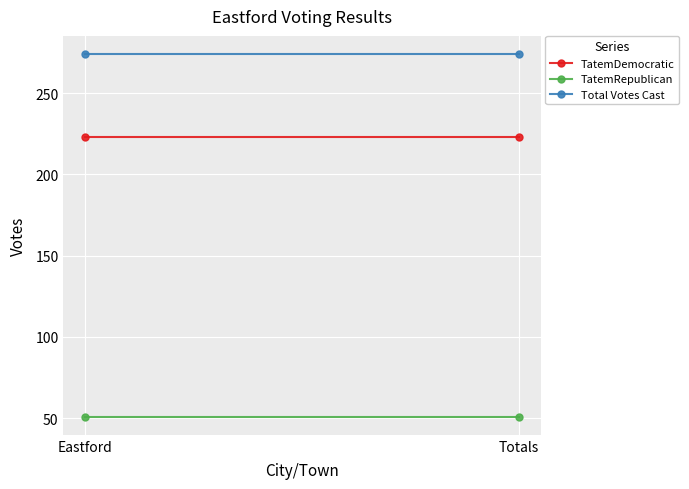

At which label is TatemDemocratic closest to 223?

Eastford